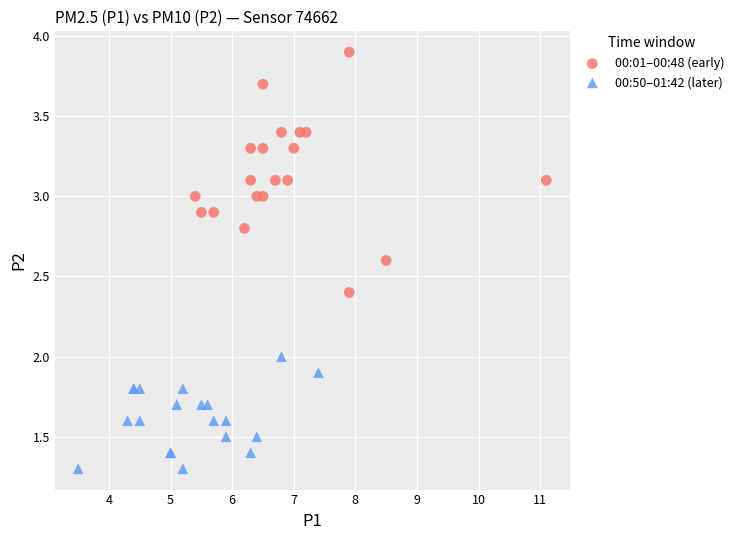

Which series reaches the minimum Y coordinate?

00:50–01:42 (later)